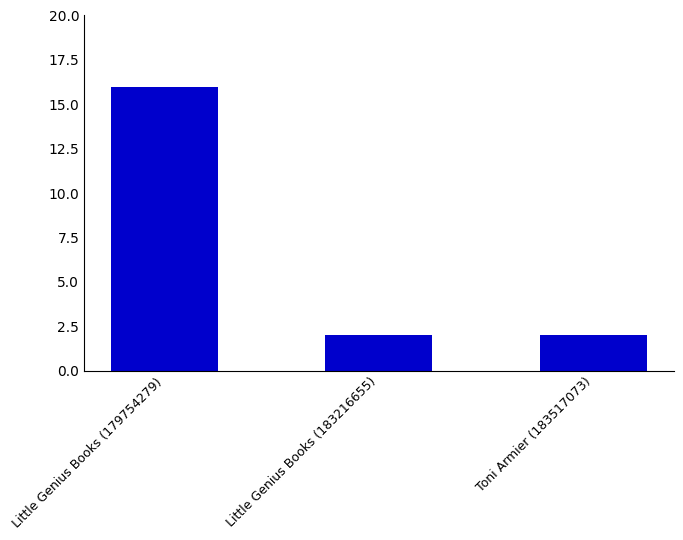

What is the label of the 2nd bar from the left?

Little Genius Books (183216655)